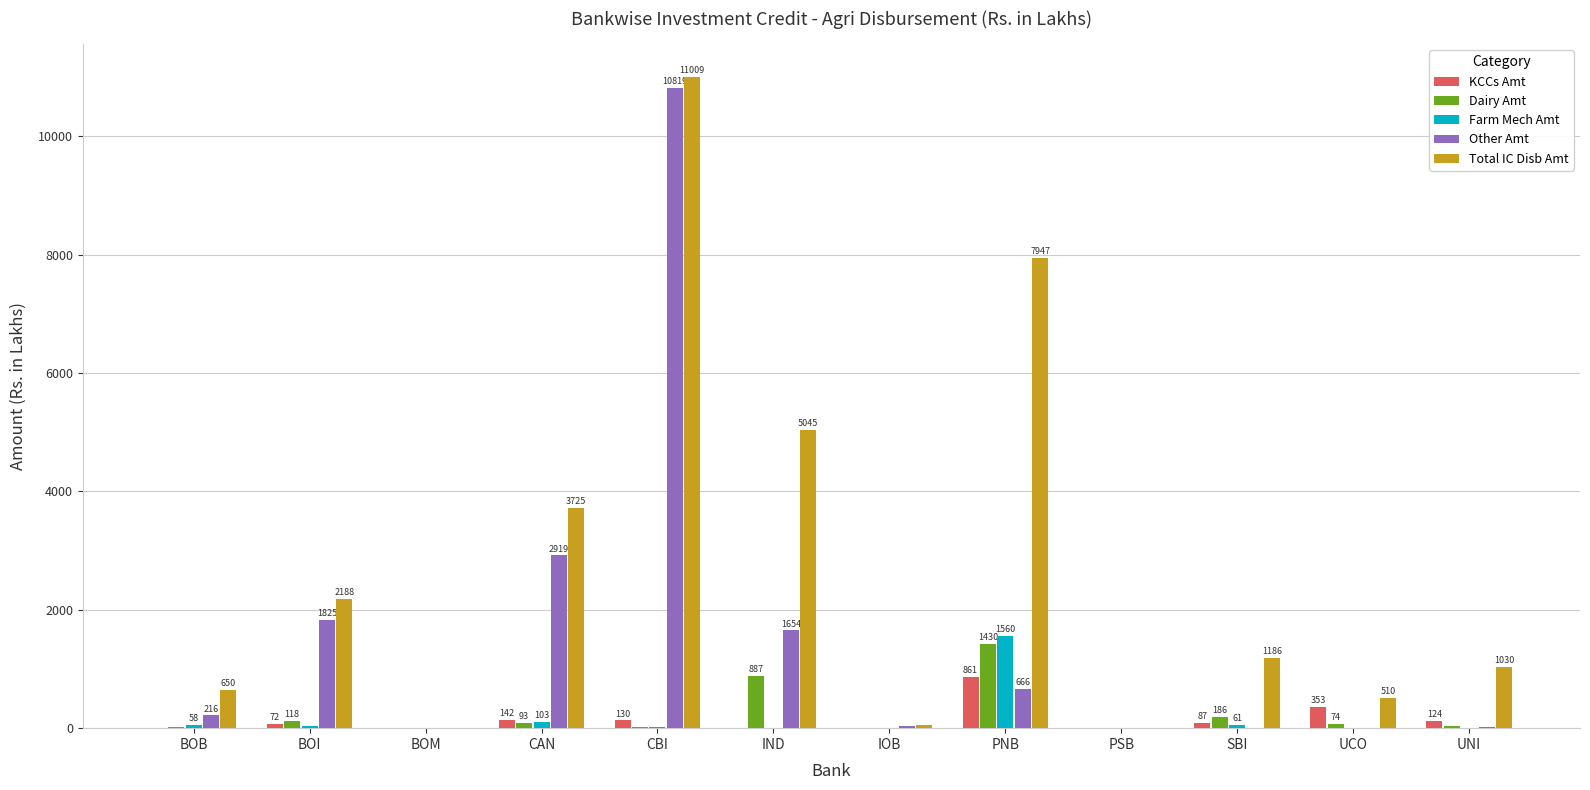

Which series has the widest spread of values?

Total IC Disb Amt